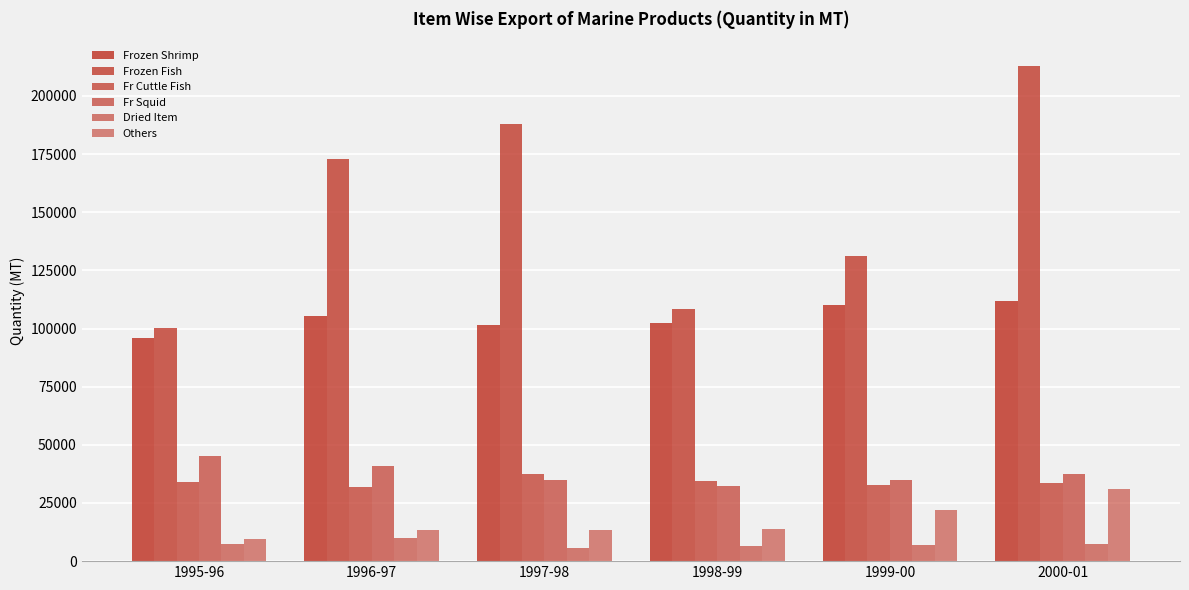

How many bars are there in each group?

6